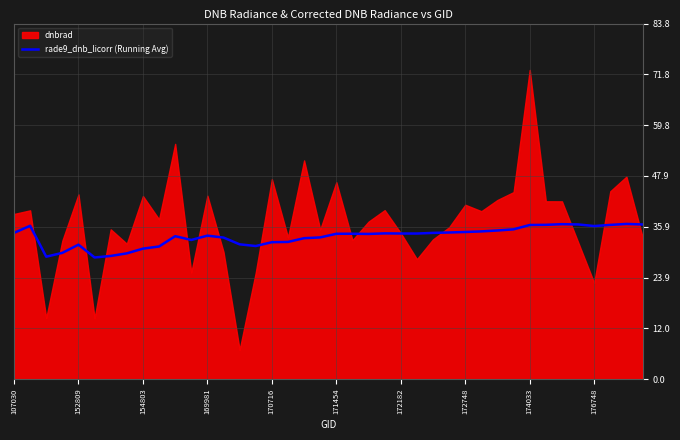

The value of rade9_dnb_licorr (Running Avg) at 107030 is 34.4. True or false?

True